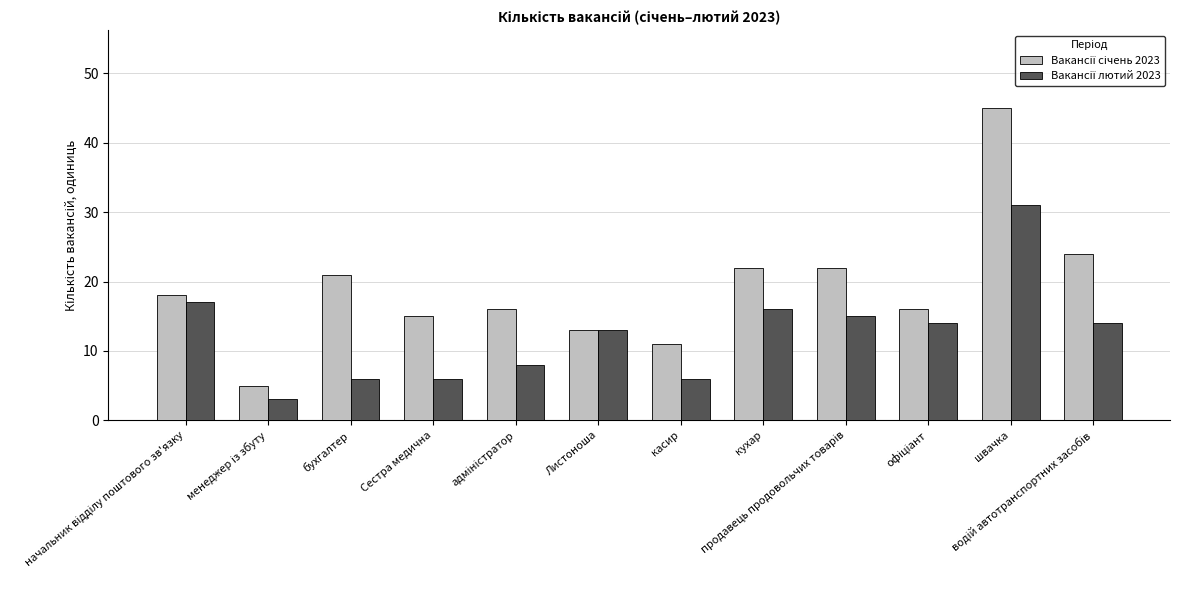

What is the minimum value shown in the chart?

3